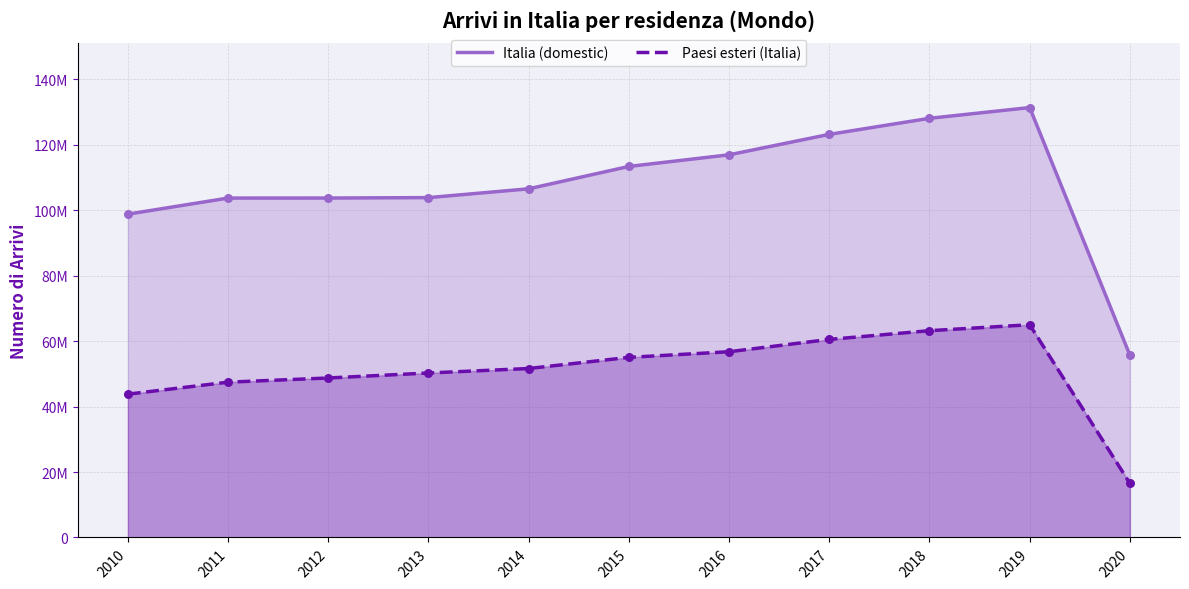

At how many categories does at least one series exceed 40144037?

11